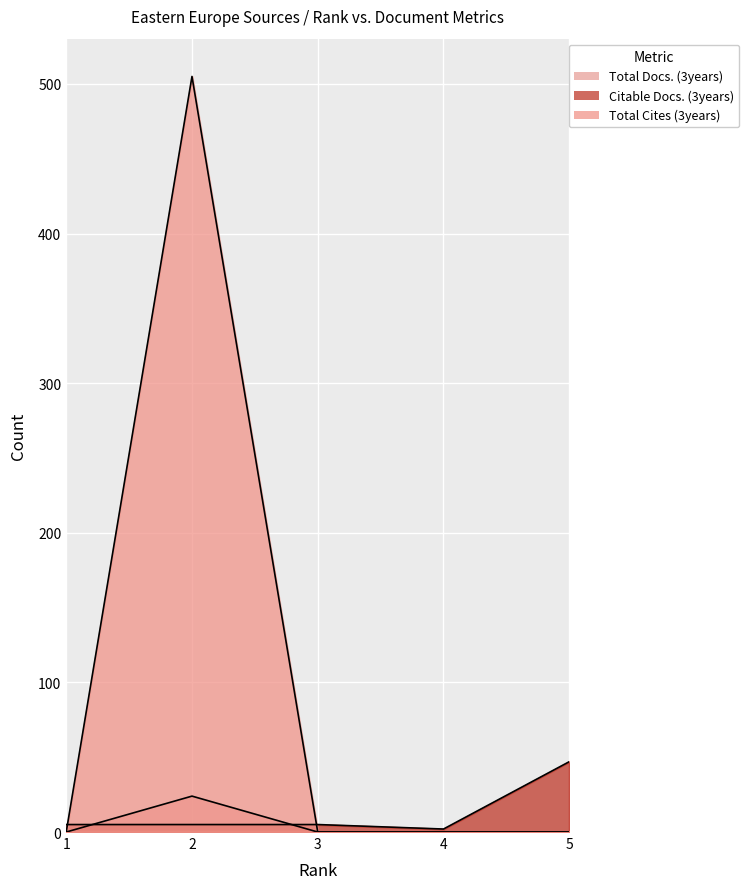

Which category has the lowest value in the Citable Docs. (3years) series?

4